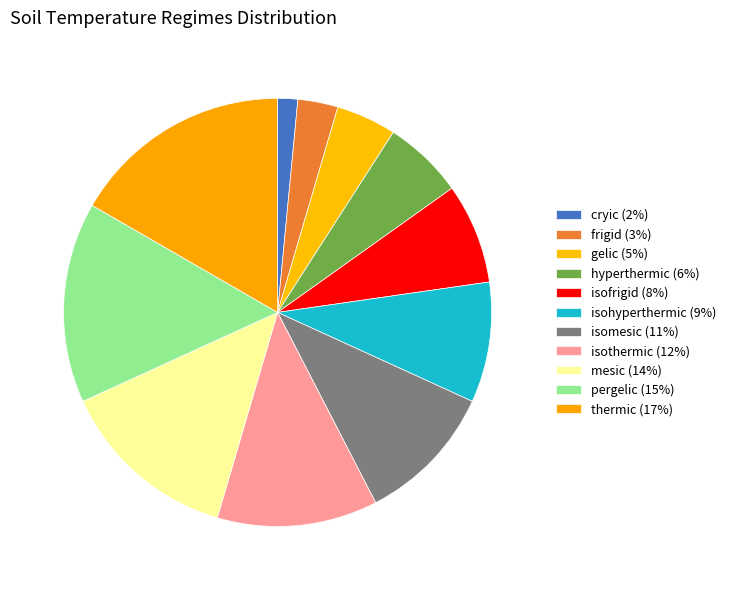

To the nearest percent, what is the difference between the isomesic and pergelic slice percentages?

5%